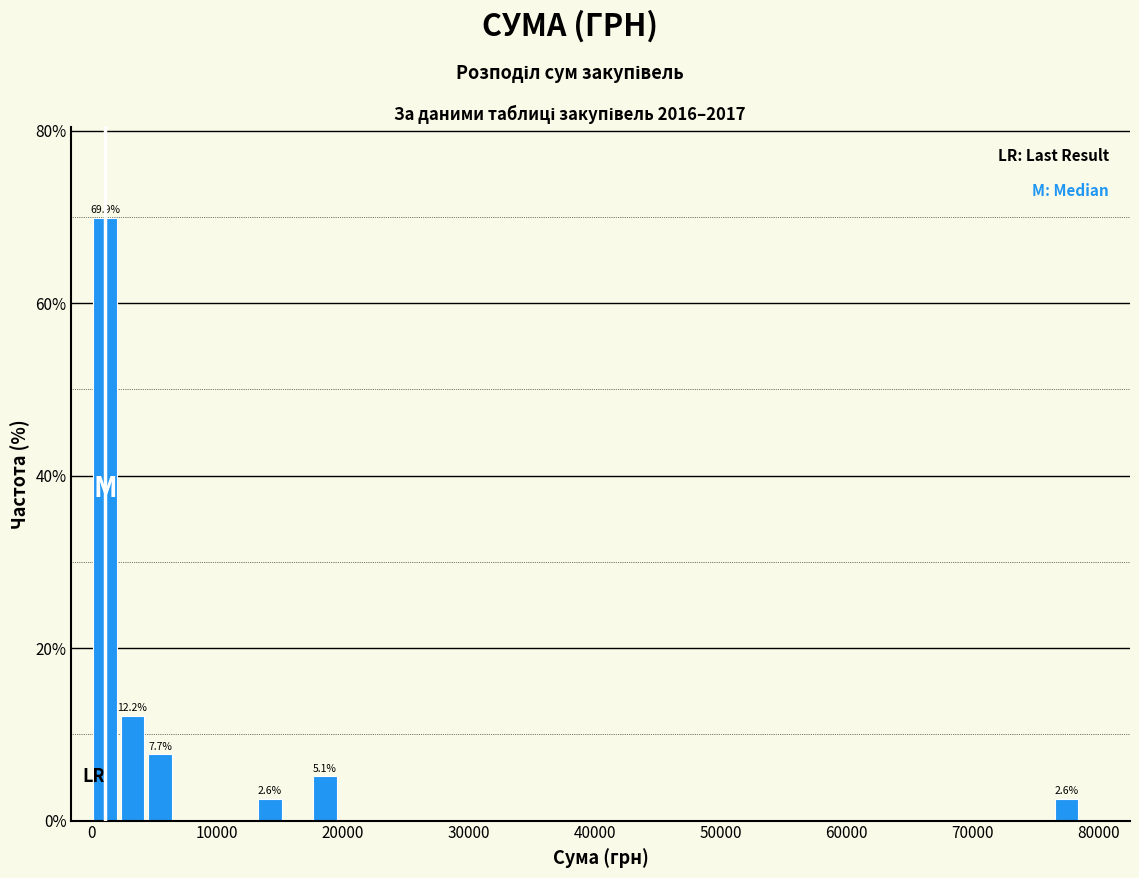

Read against the x-axis, roughly where is the centre of the tallest bar?

1000